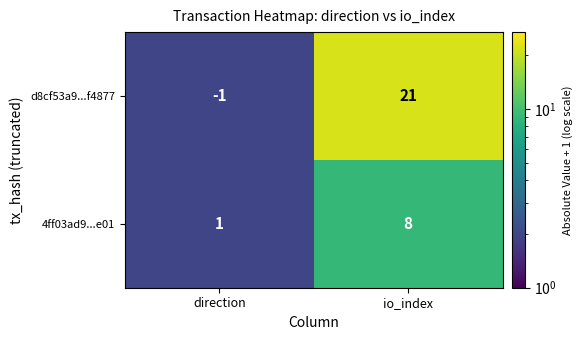

Where is 4ff03ad9...e01 nearest to the value 4?

direction